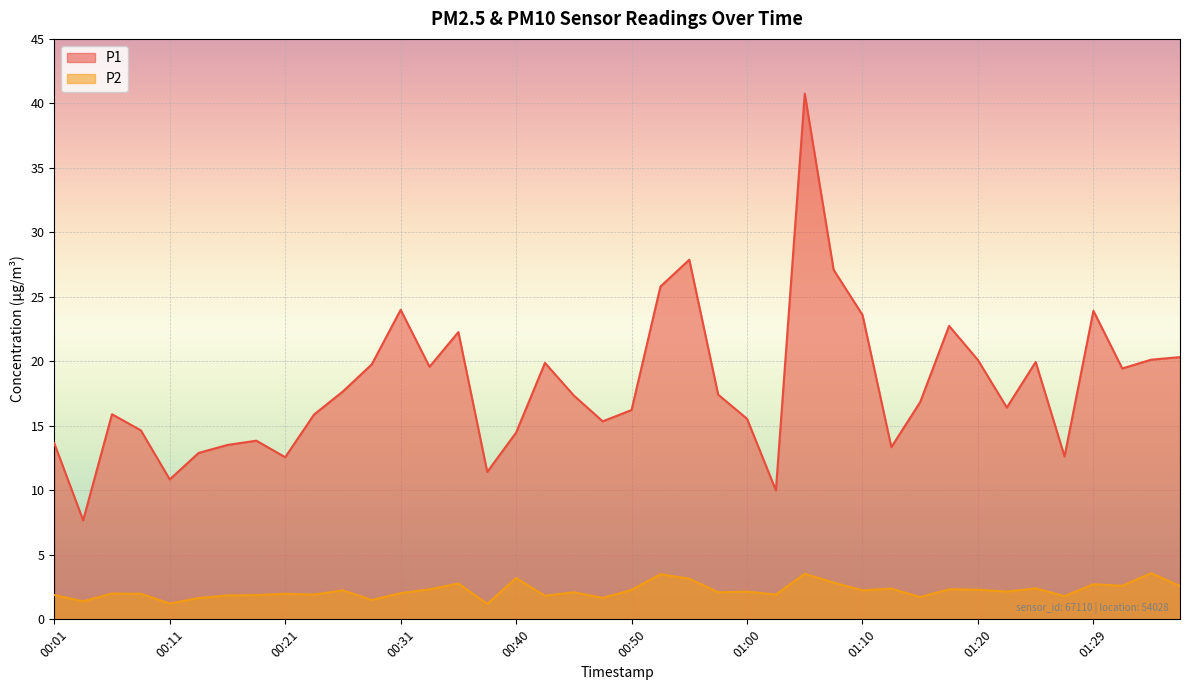

What is the minimum value for P1?

7.7